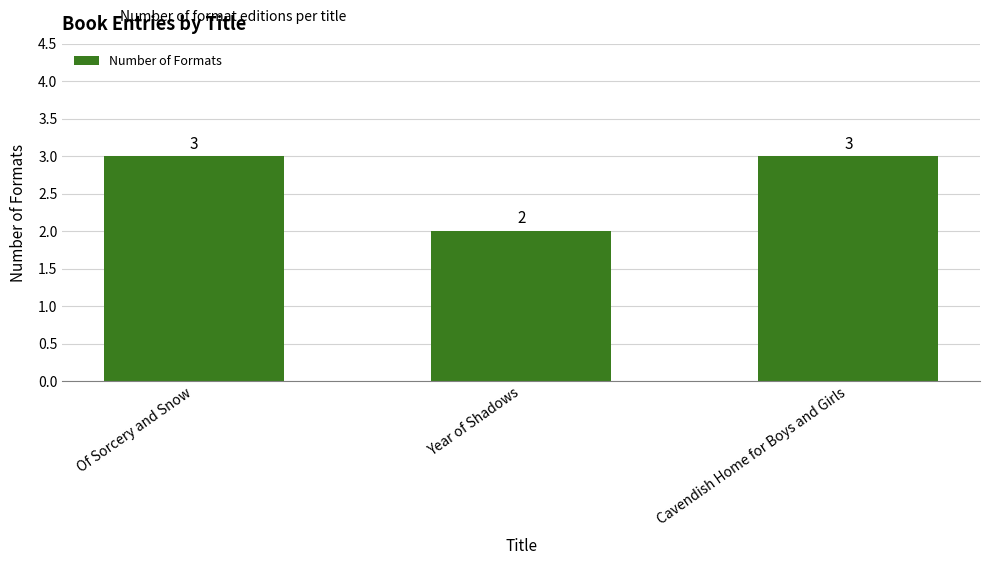

What is the label of the 1st bar from the left?

Of Sorcery and Snow